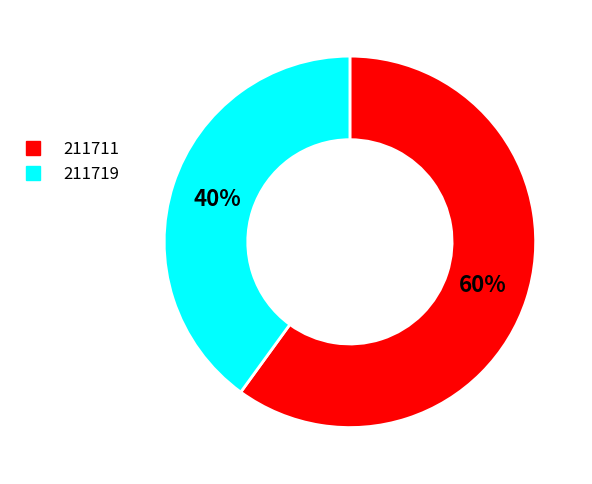

Rank the categories by value from highest to lowest.

211711, 211719